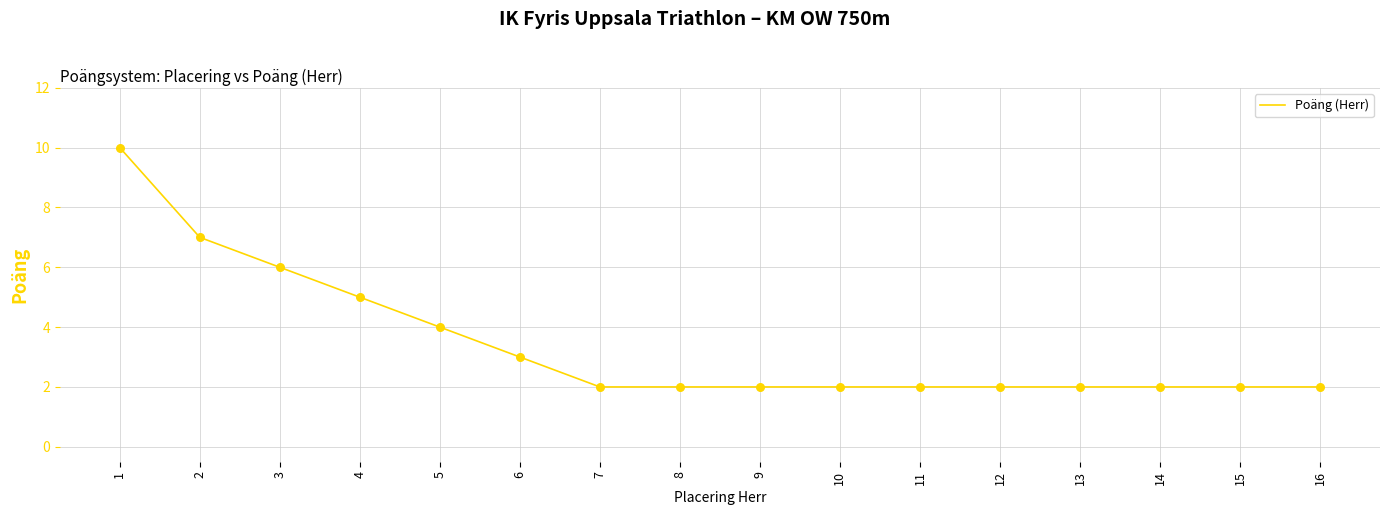

What is the change in value from 6 to 12?

-1